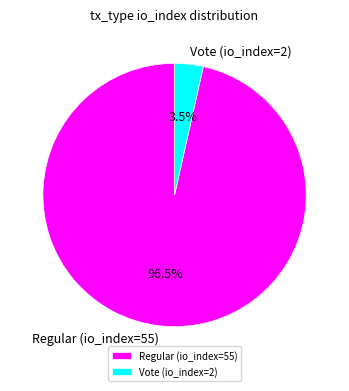

What portion of the pie excludes Regular (io_index=55)?

3.5%